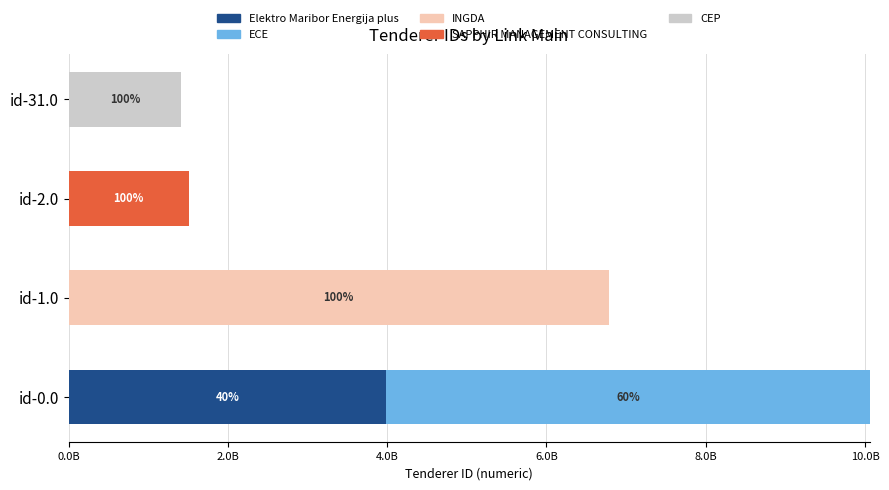

What are all the series names shown in the legend?

Elektro Maribor Energija plus, ECE, INGDA, SAPPHIR MANAGEMENT CONSULTING, CEP